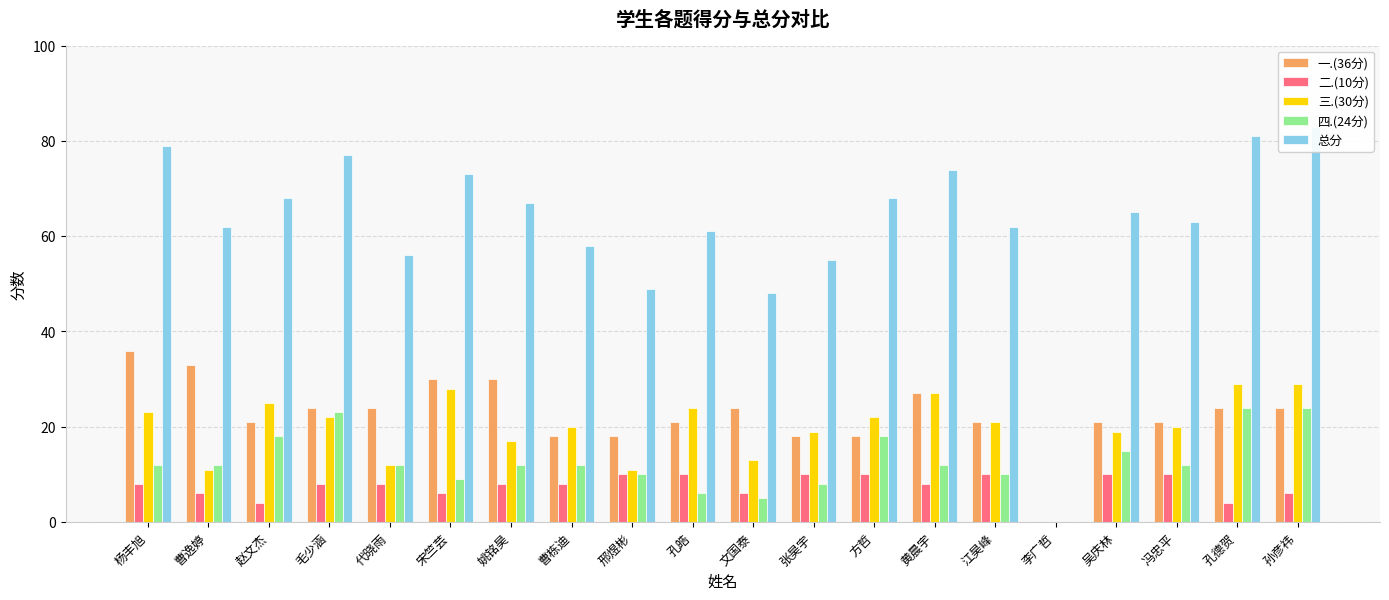

What is the spread (max minus min) of values at 吴庆林?

55